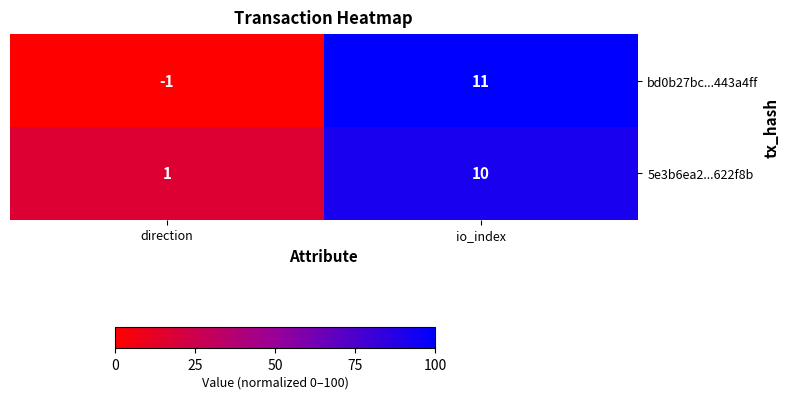

Is it true that 5e3b6ea2...622f8b equals 1 at direction?

True